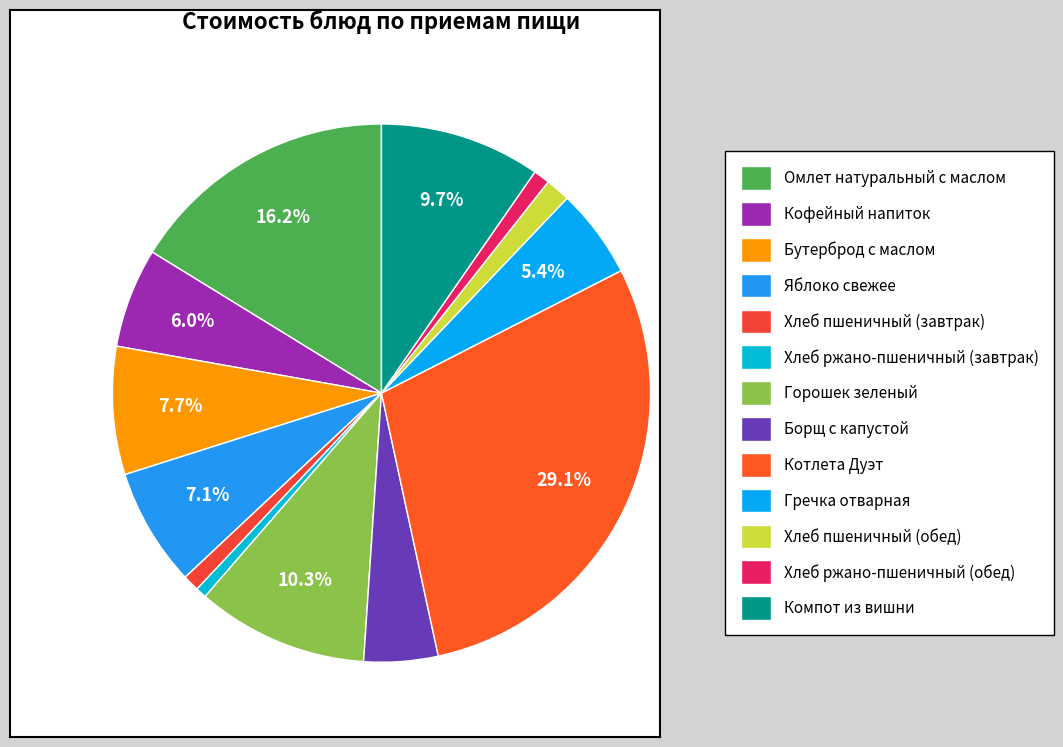

To the nearest percent, what portion does Яблоко свежее represent?

7%